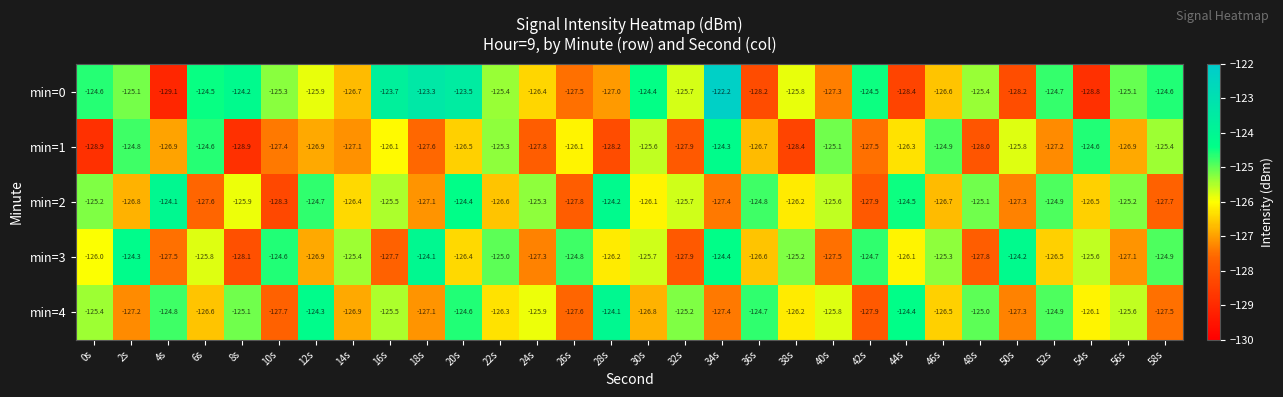

True or false: min=3 has a value of -124.1 at 18s.

True